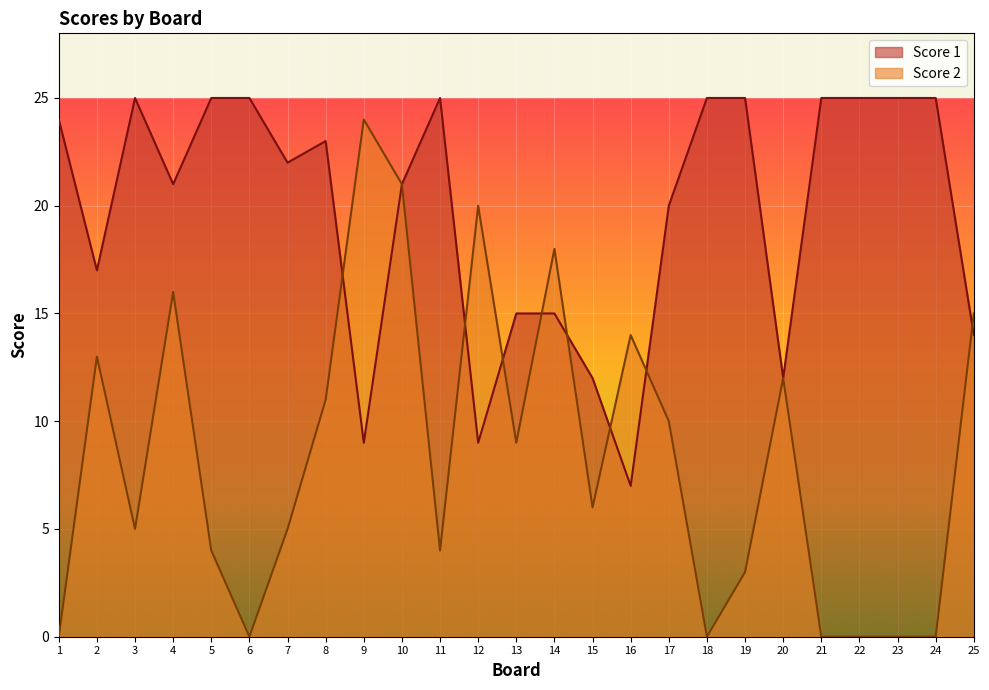

Between 25 and 4, which is larger?

4